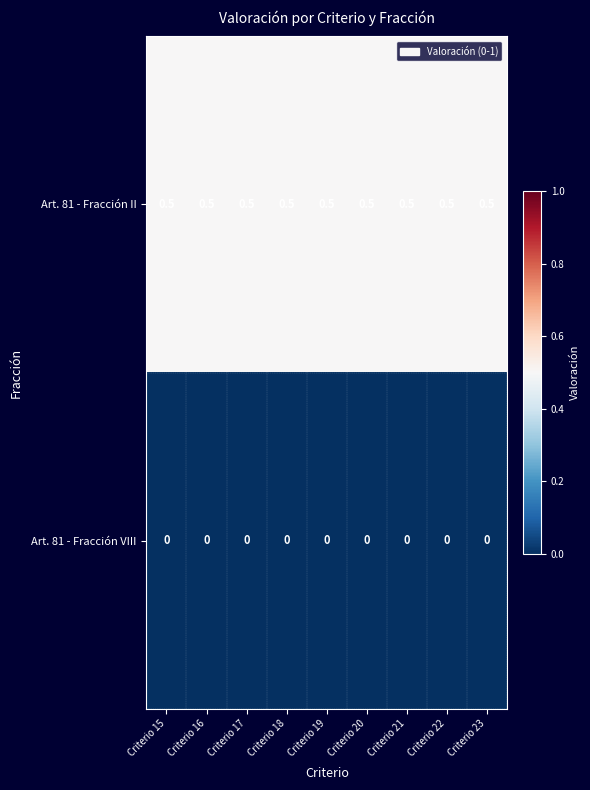

List the series in order of their peak value, highest first.

Art. 81 - Fracción II, Art. 81 - Fracción VIII